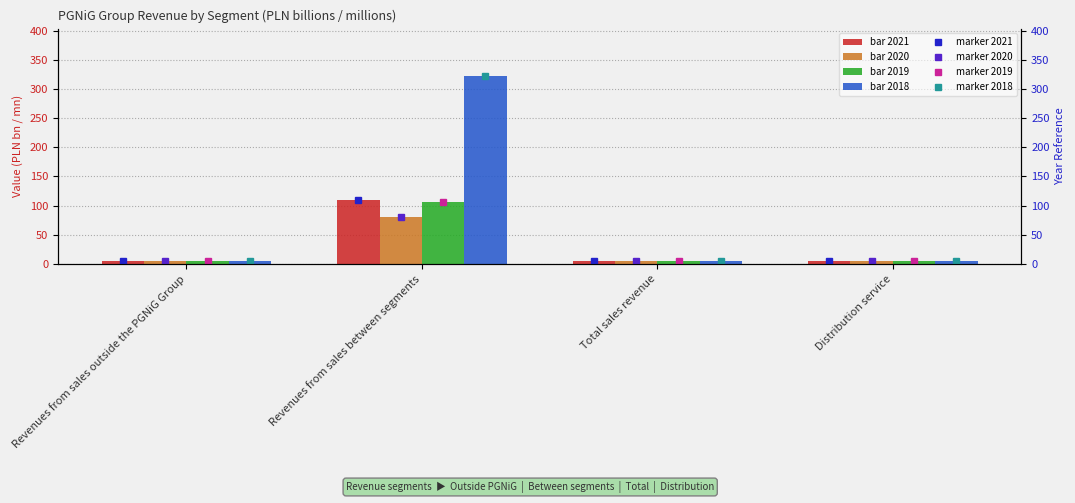

What is the maximum value for 2021?

109.0